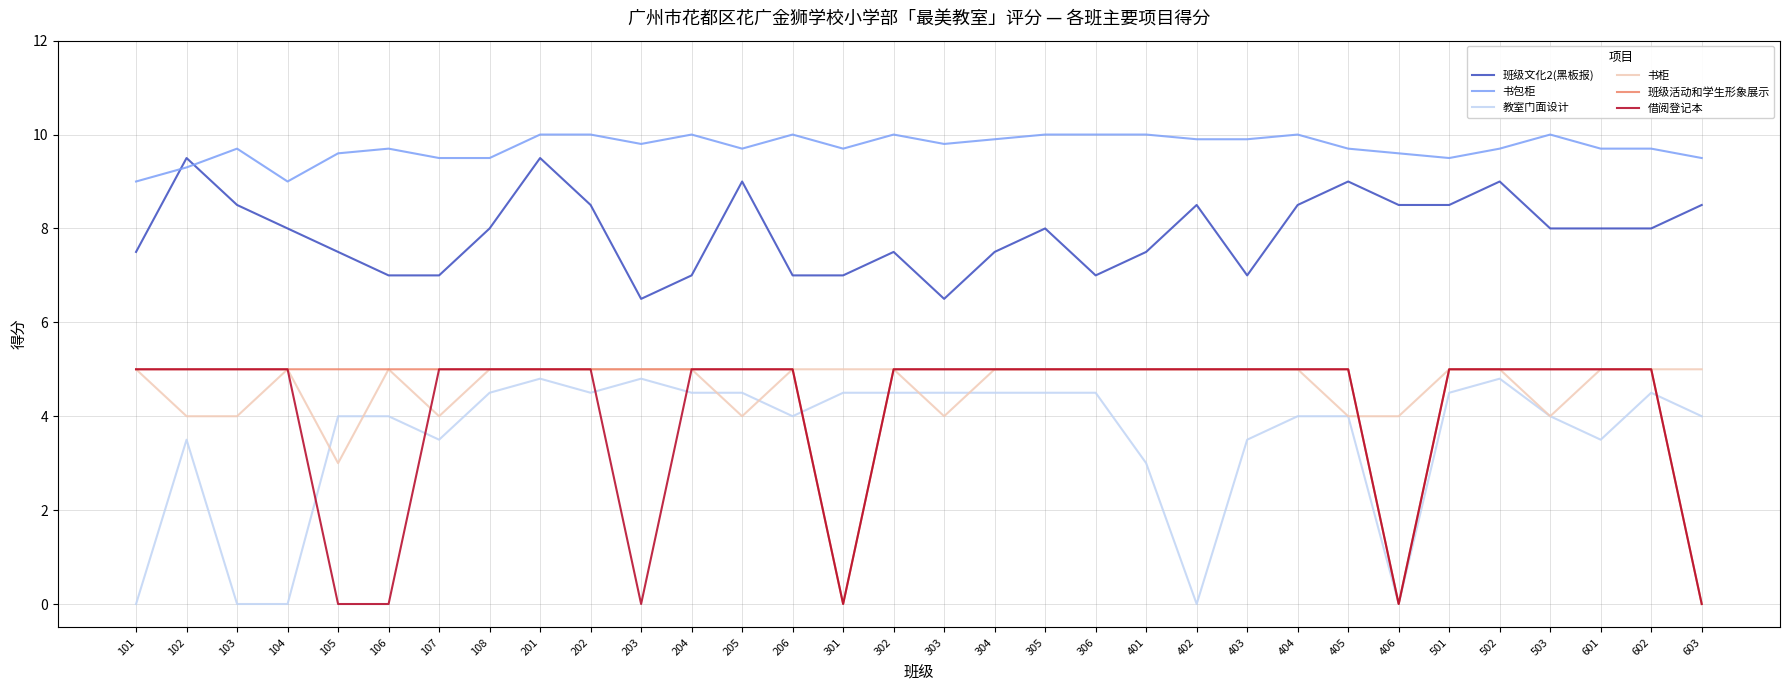

Is the value of 书包柜 at 204 greater than the value of 借阅登记本 at 206?

Yes